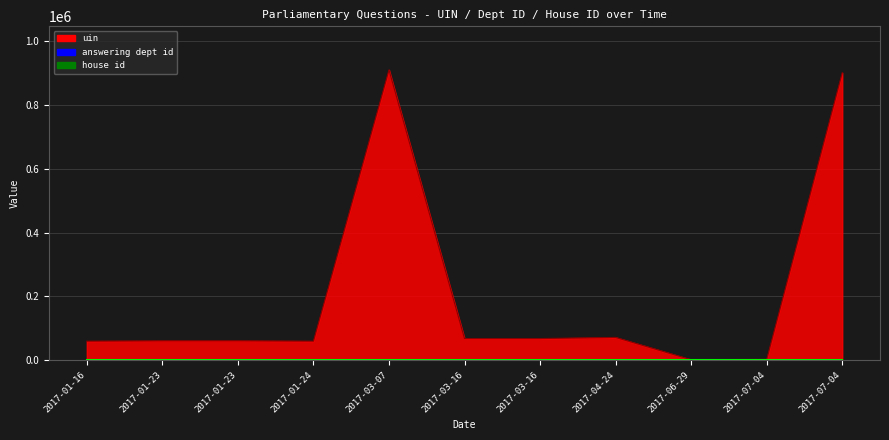

Between house_id and answering_dept_id, which is larger?

house_id